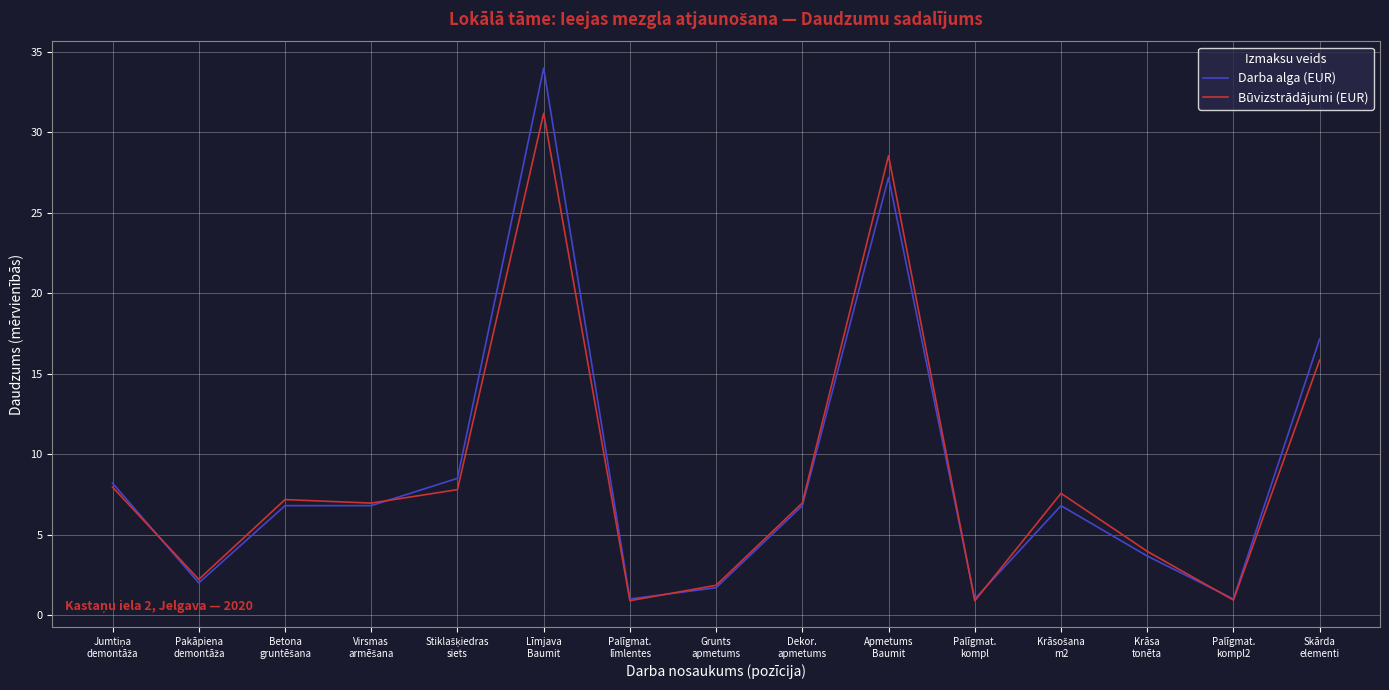

Which series has the largest range (max minus min)?

Darba alga (EUR)